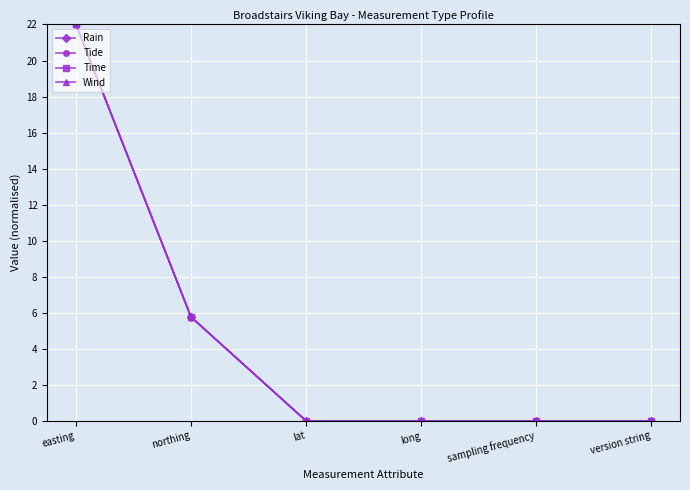

How many lines are shown in the chart?

4